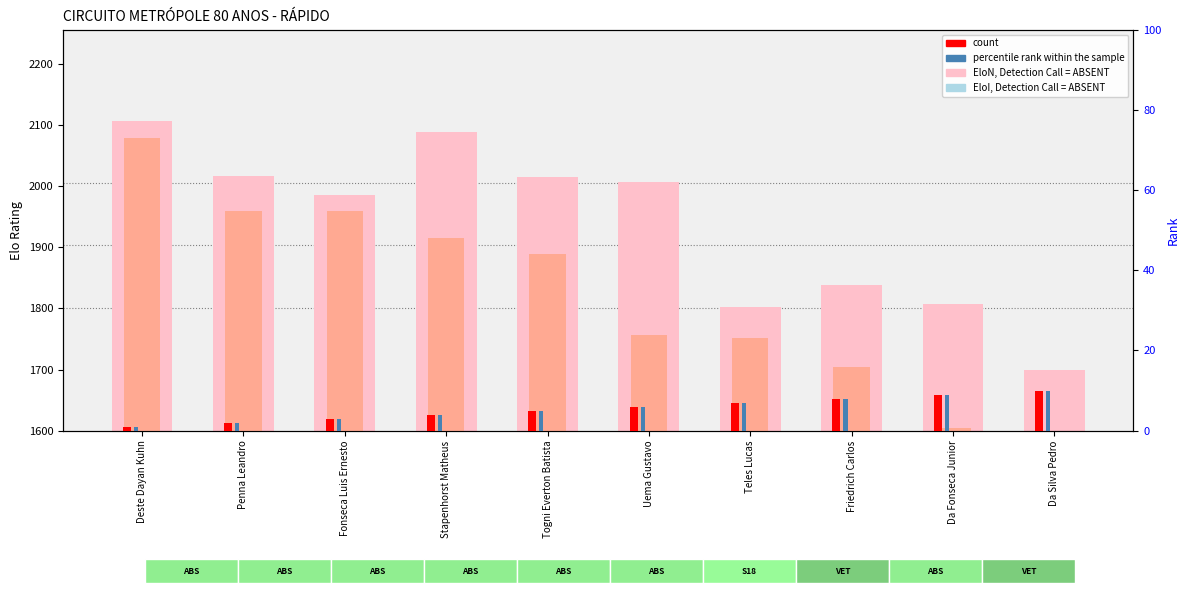

What position from the right is Da Silva Pedro?

1